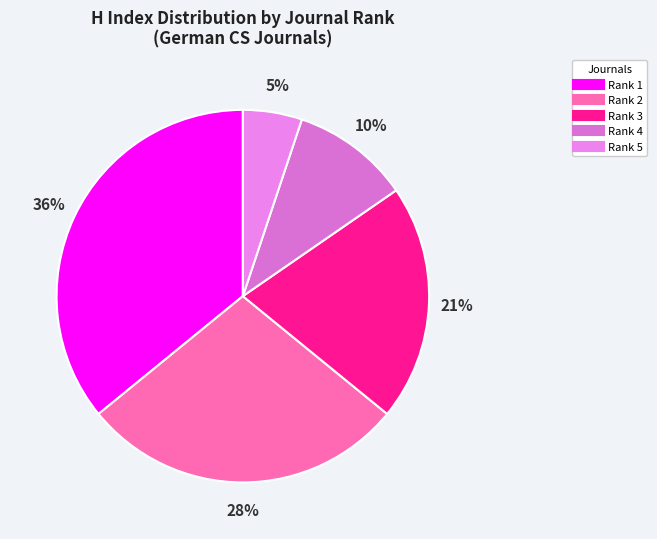

Is there any slice that represents more than half of the pie?

No